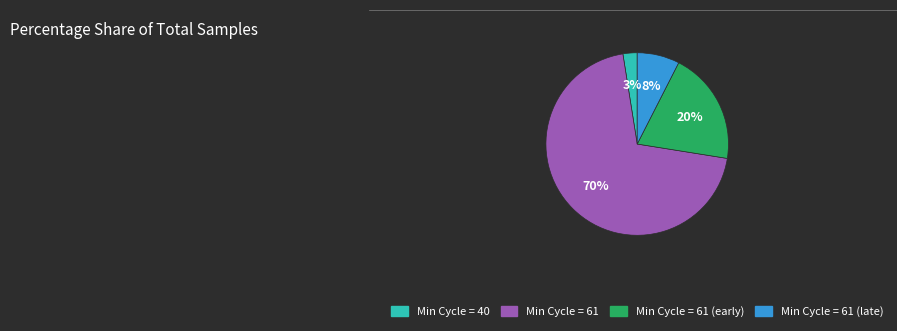

Is there any slice that represents more than half of the pie?

Yes